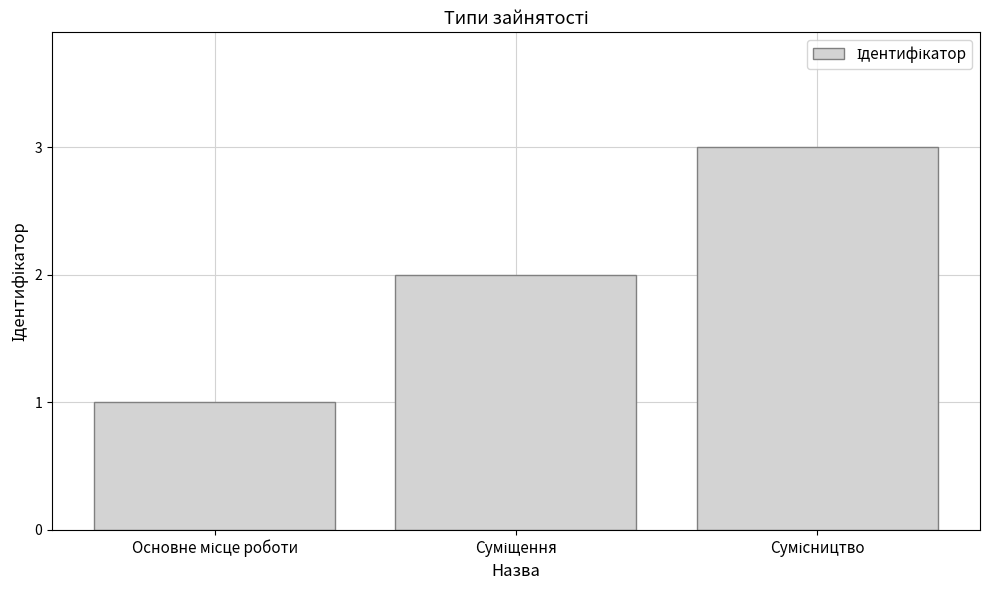

What is the sum of all values?

6